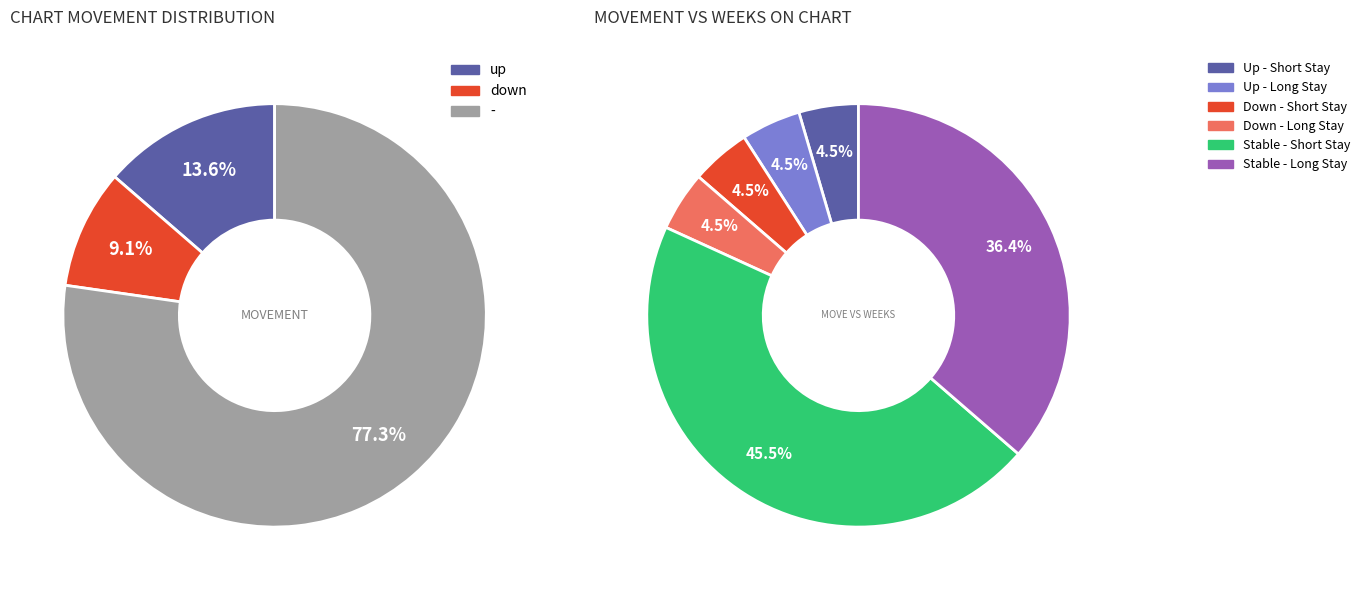

Rank the categories by value from highest to lowest.

-, up, down